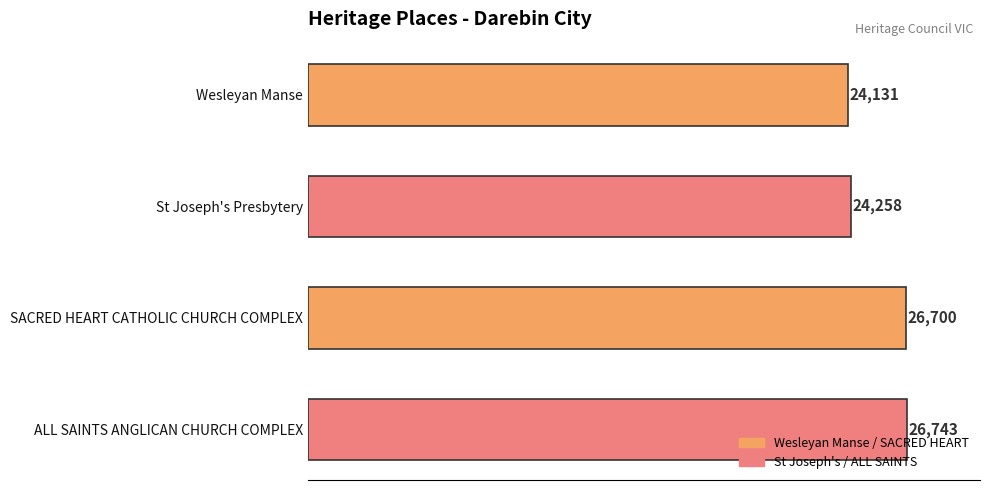

What position from the bottom is Wesleyan Manse?

4